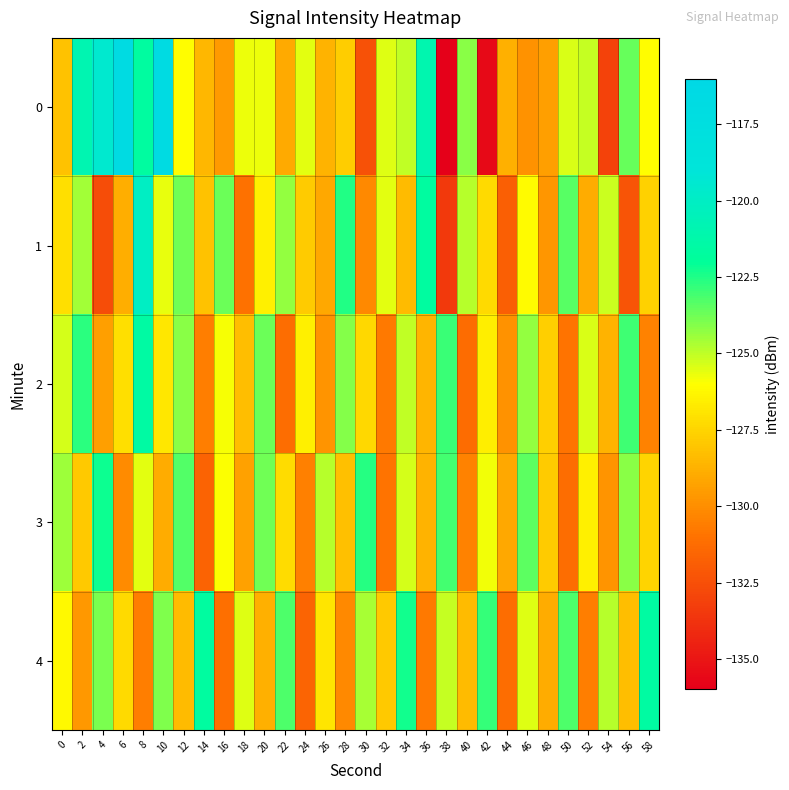

Between 52 and 36, which is larger?

36